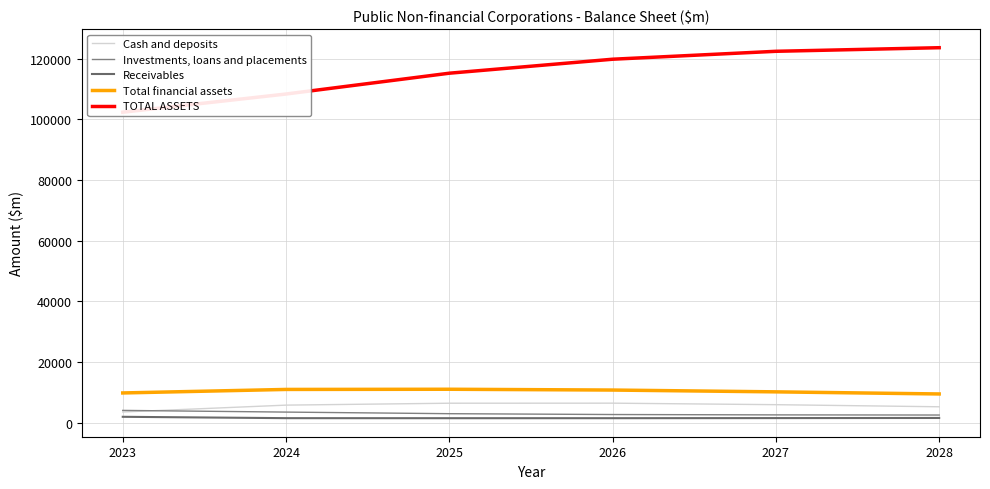

Reading left to right, extract all data points from this chart.

Cash and deposits: 3511	5779	6407	6425	5926	5234
Investments, loans and placements: 4038	3483	2955	2679	2562	2514
Receivables: 1931	1482	1469	1472	1505	1546
Total financial assets: 9793	10952	11012	10748	10155	9460
TOTAL ASSETS: 102355	108350	115214	119824	122436	123622